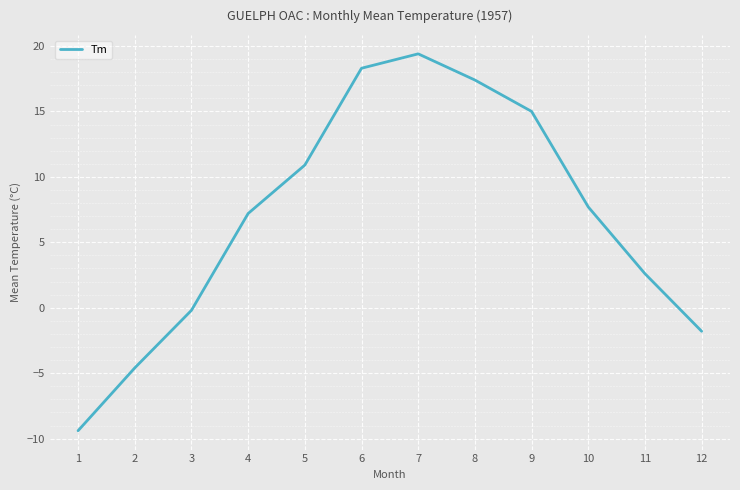

At which label is the value closest to 4?

11